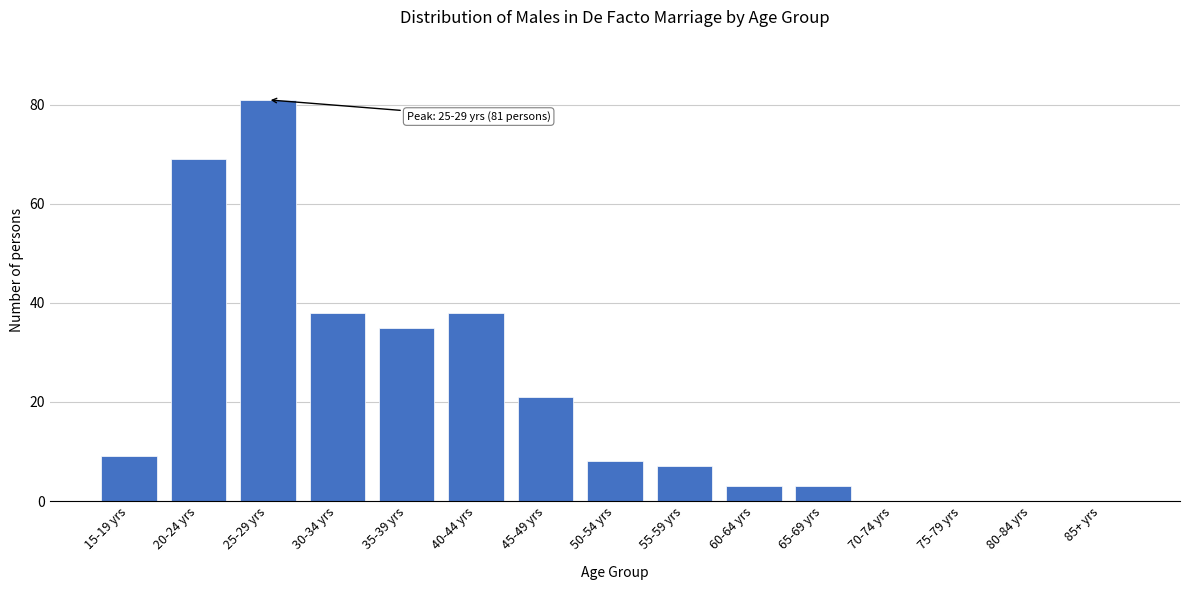

Reading left to right, what are all the values shown in this chart?

15-19 yrs=9	20-24 yrs=69	25-29 yrs=81	30-34 yrs=38	35-39 yrs=35	40-44 yrs=38	45-49 yrs=21	50-54 yrs=8	55-59 yrs=7	60-64 yrs=3	65-69 yrs=3	70-74 yrs=0	75-79 yrs=0	80-84 yrs=0	85+ yrs=0